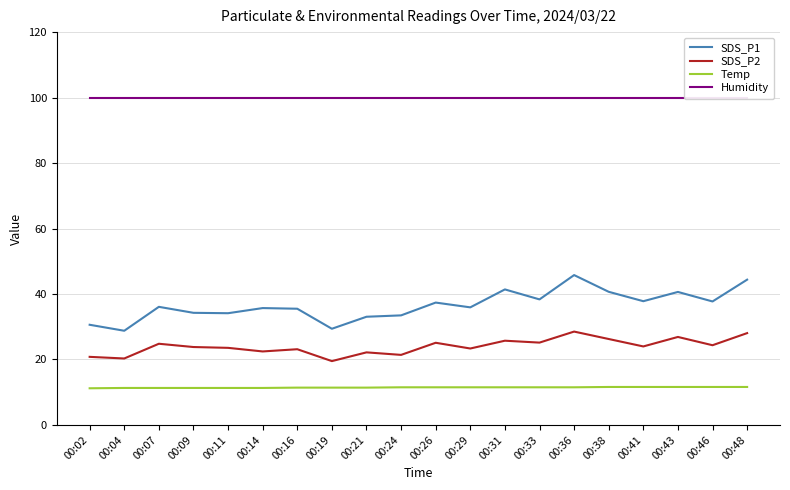

At which category is the sum across all series the highest?

00:36